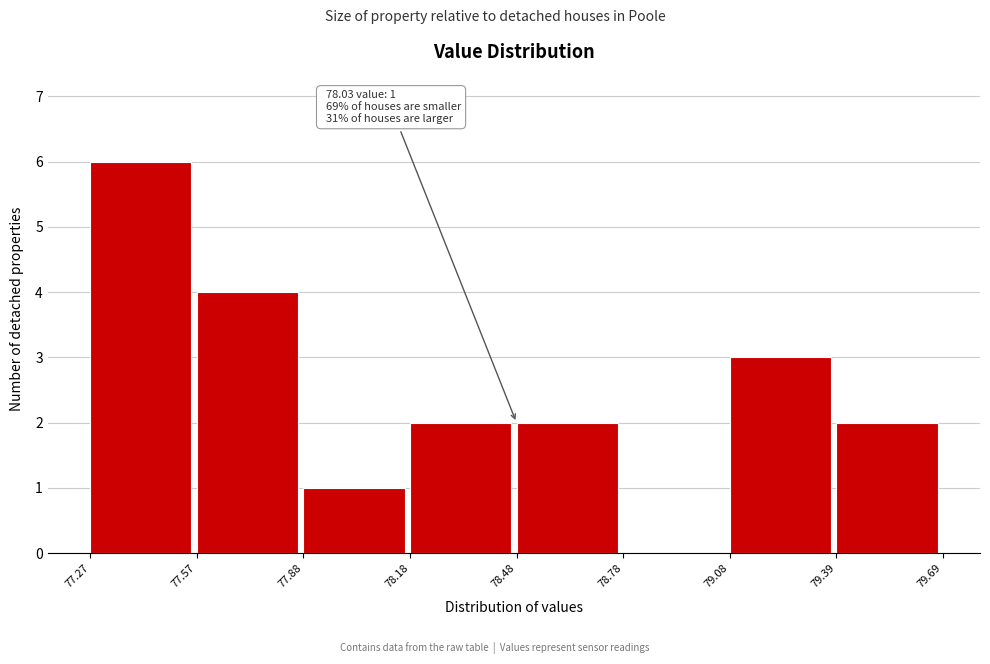

Which range on the x-axis has the tallest bar?

77.27 to 77.57